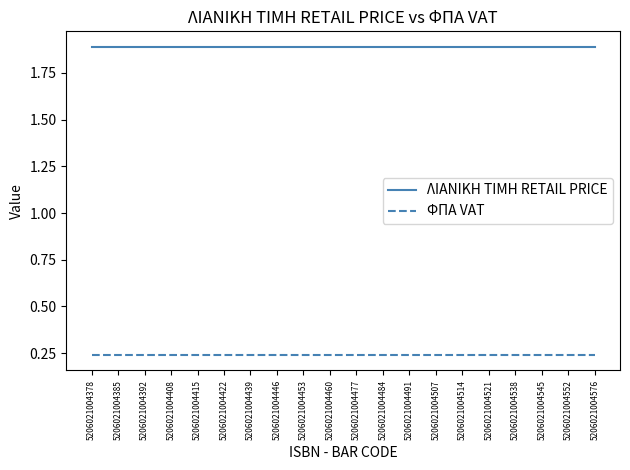

List the series in order of their peak value, highest first.

ΛΙΑΝΙΚΗ ΤΙΜΗ RETAIL PRICE, ΦΠΑ VAT